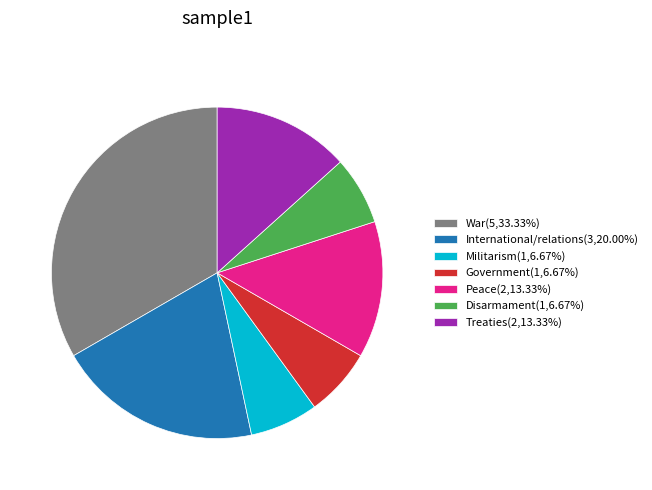

Does any single category account for the majority?

No